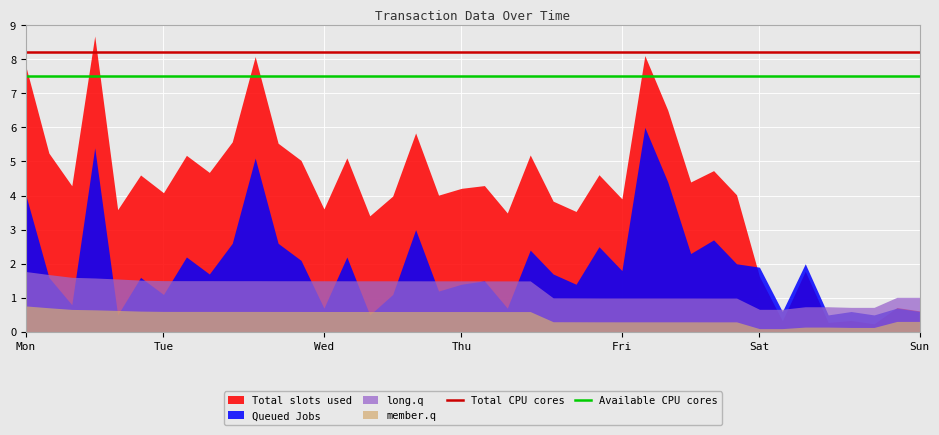

Which series has the widest spread of values?

Total slots used